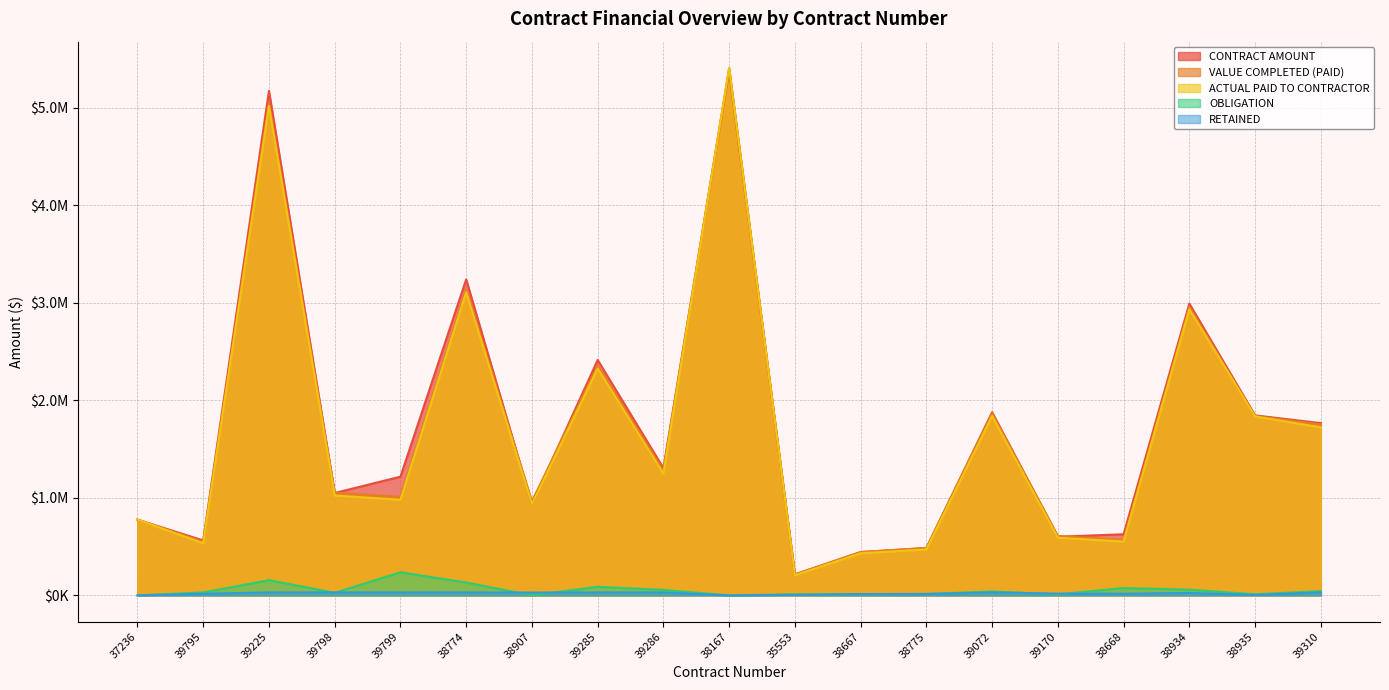

Which series has the largest range (max minus min)?

ACTUAL PAID TO CONTRACTOR